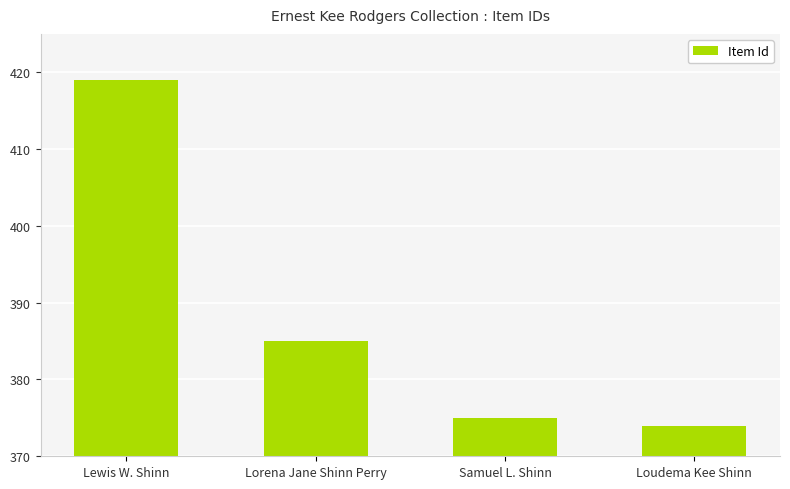

How many bars are there in total?

4